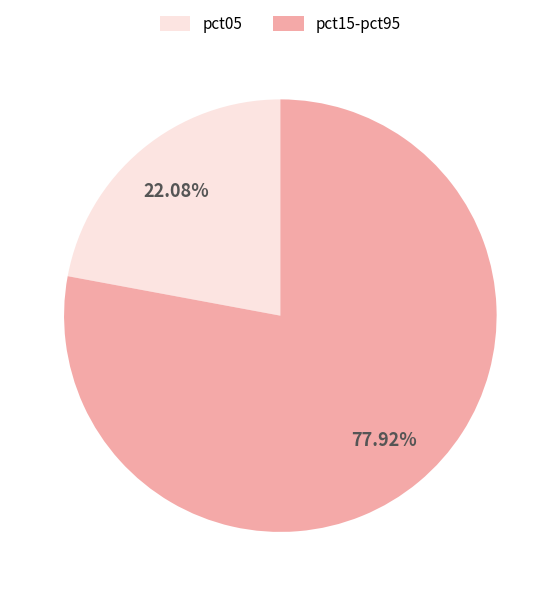

Which has a higher value, pct05 or pct15-pct95?

pct15-pct95